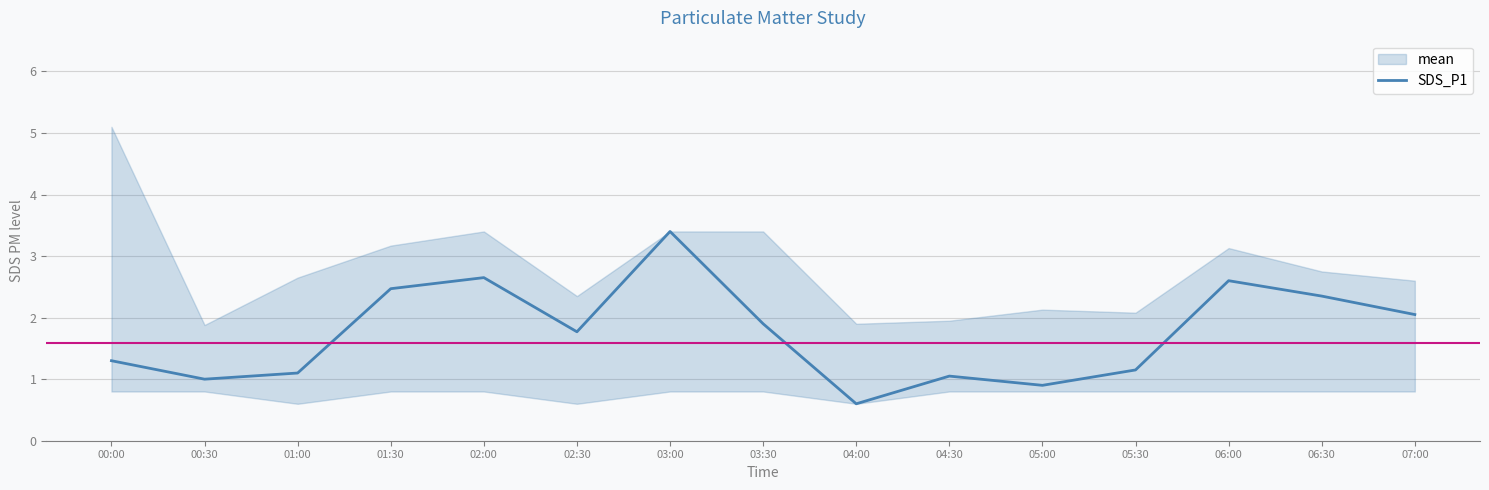

What value does the data have at 00:30?

1.0